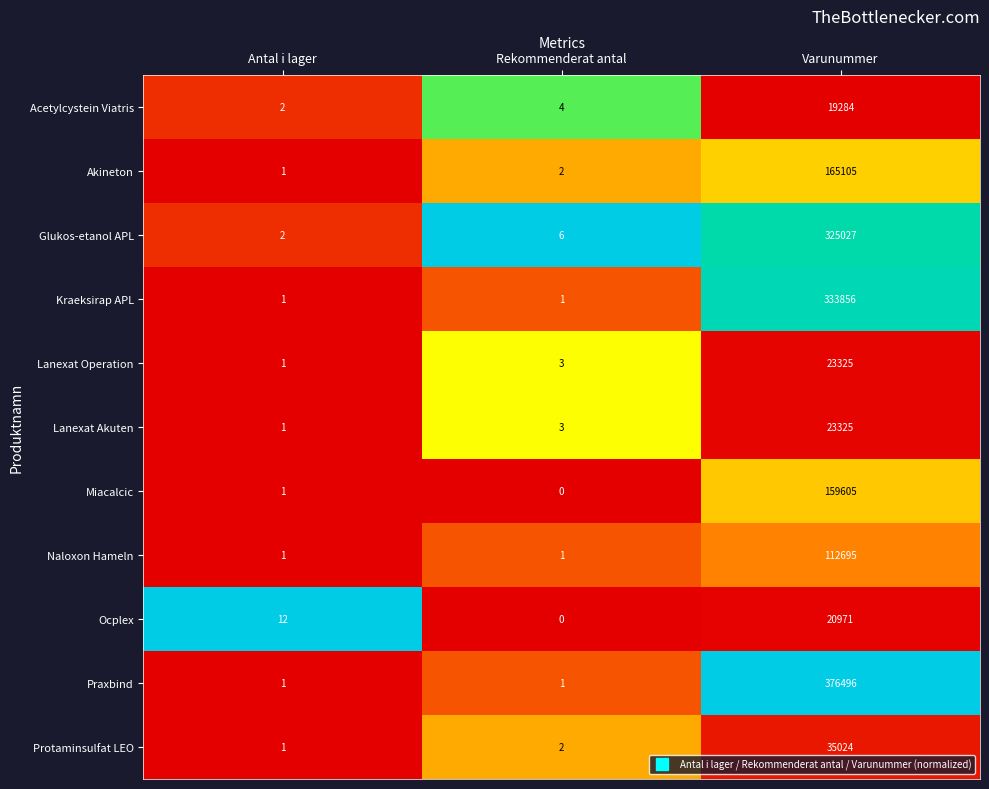

What is the difference between the maximum and minimum values in the Kraeksirap APL series?

333855